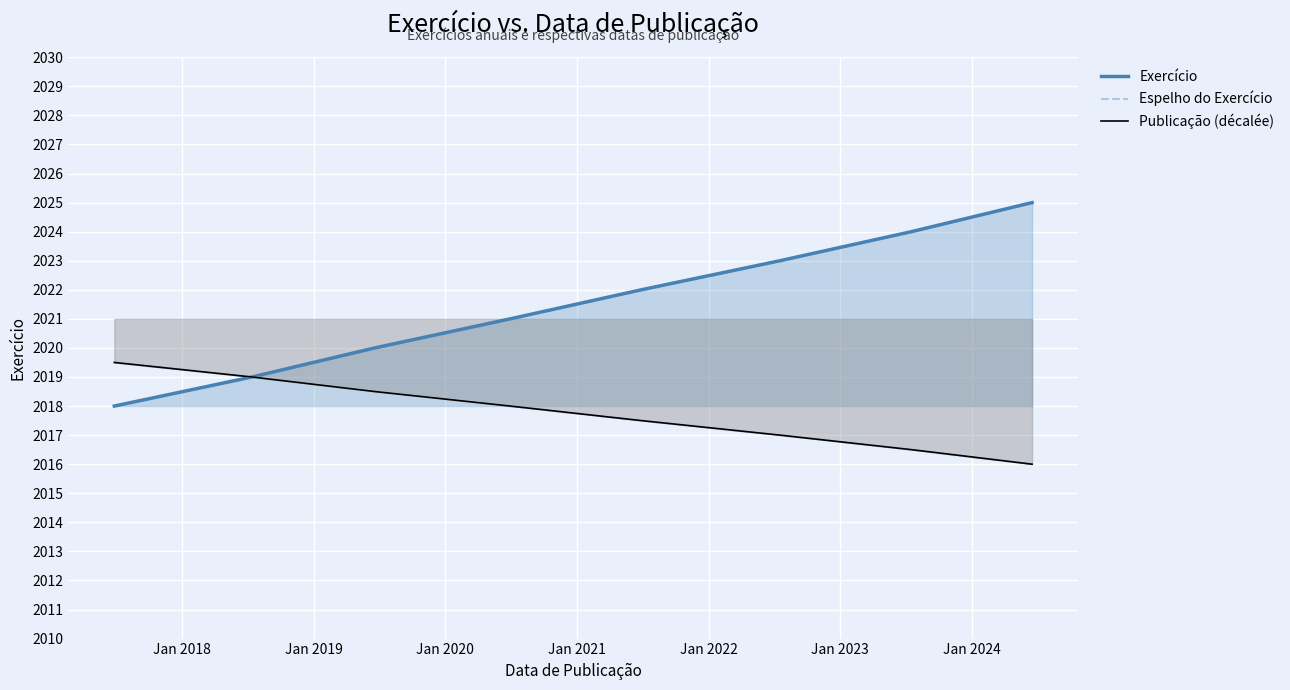

What is the value of the Exercício point at the 1st from the left?

2018.0